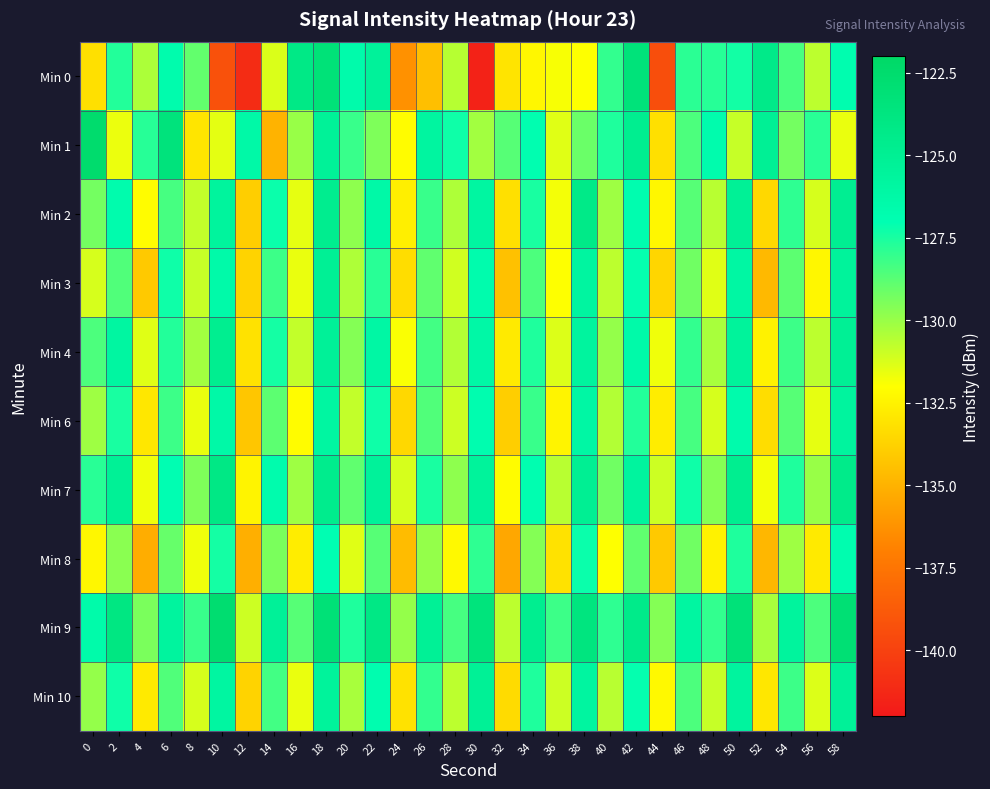

What is the maximum value shown in the chart?

-122.5